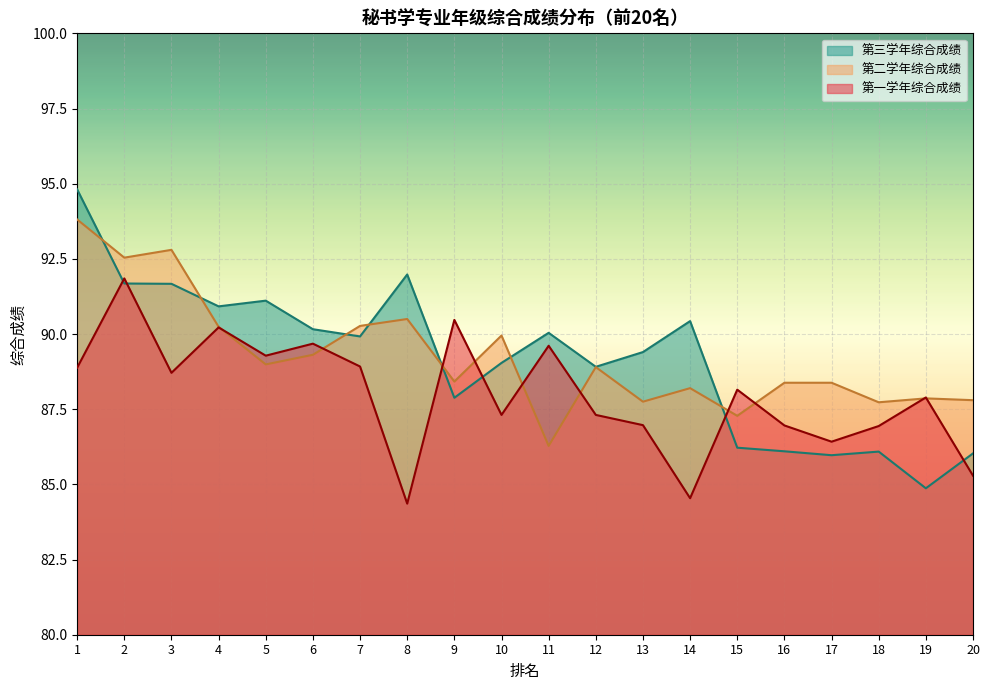

What are all the series names shown in the legend?

第三学年综合成绩, 第二学年综合成绩, 第一学年综合成绩